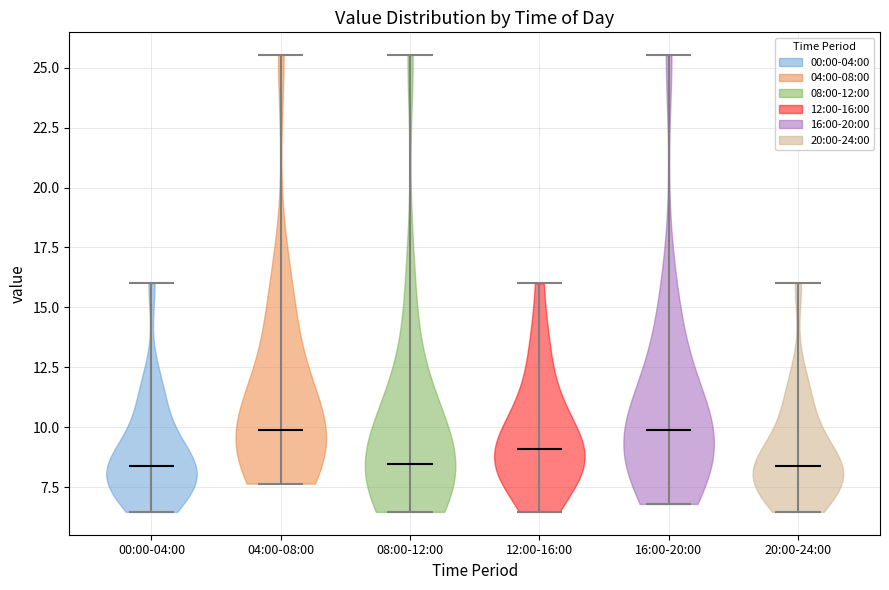

Reading left to right, read every violin against the y-axis: where its median line is, and the lowest and highest points it reaches. The values are not printed on the chart, so give them approximately, as read against the axis.

00:00-04:00: median line 8.5, lowest point 6.5, highest point 16.0
04:00-08:00: median line 10.0, lowest point 7.5, highest point 25.5
08:00-12:00: median line 8.5, lowest point 6.5, highest point 25.5
12:00-16:00: median line 9.0, lowest point 6.5, highest point 16.0
16:00-20:00: median line 10.0, lowest point 7.0, highest point 25.5
20:00-24:00: median line 8.5, lowest point 6.5, highest point 16.0